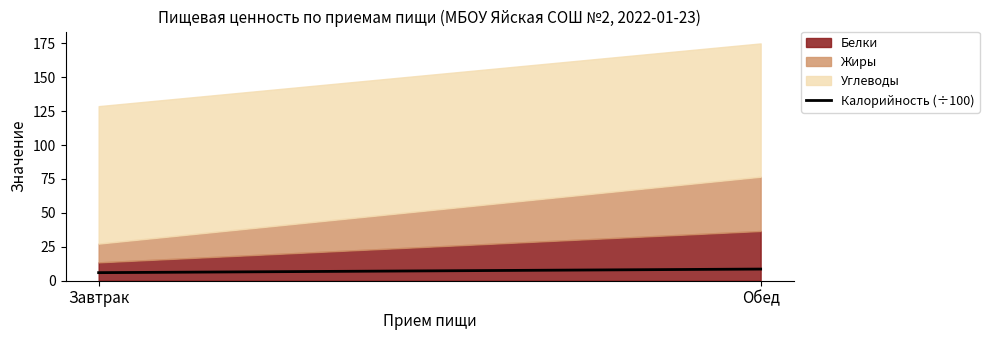

What is the minimum value shown in the chart?

6.0